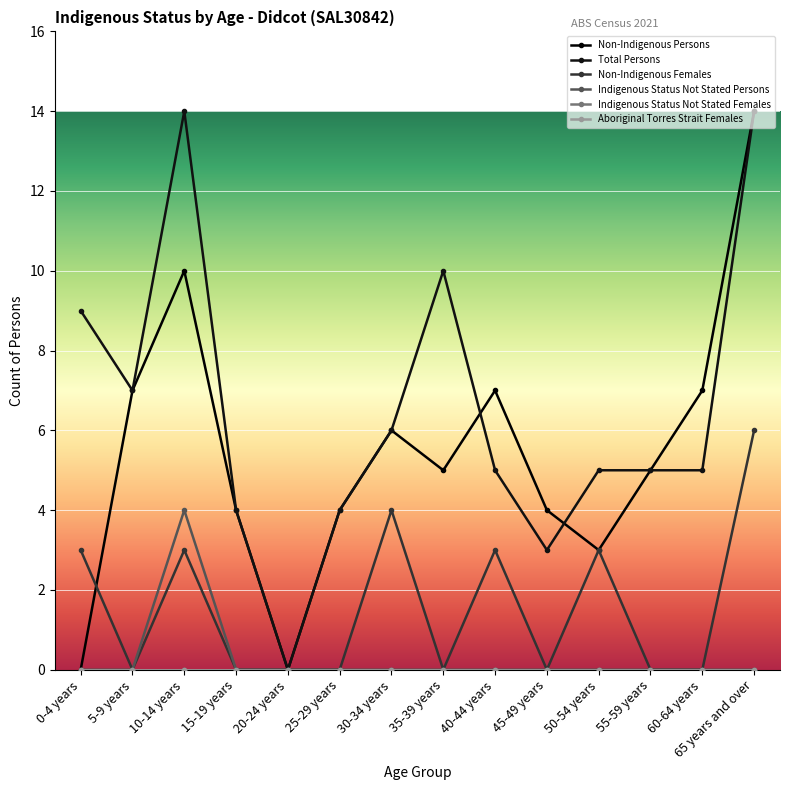

Is this an area chart (filled region under the line)?

No